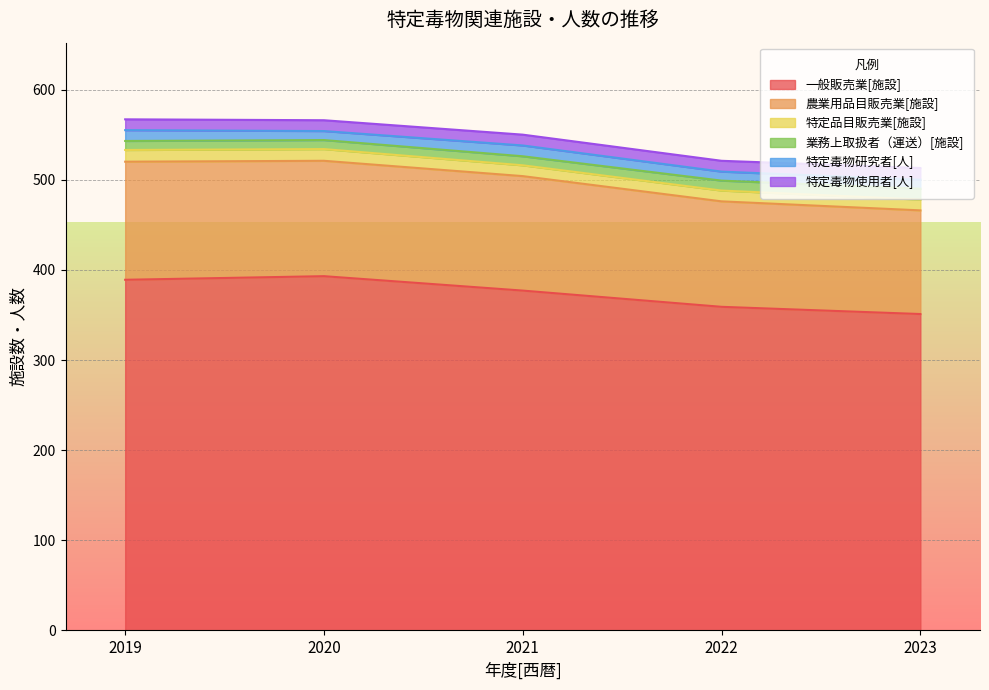

What is the value of the 農業用品目販売業[施設] point at the 2nd from the left?

128